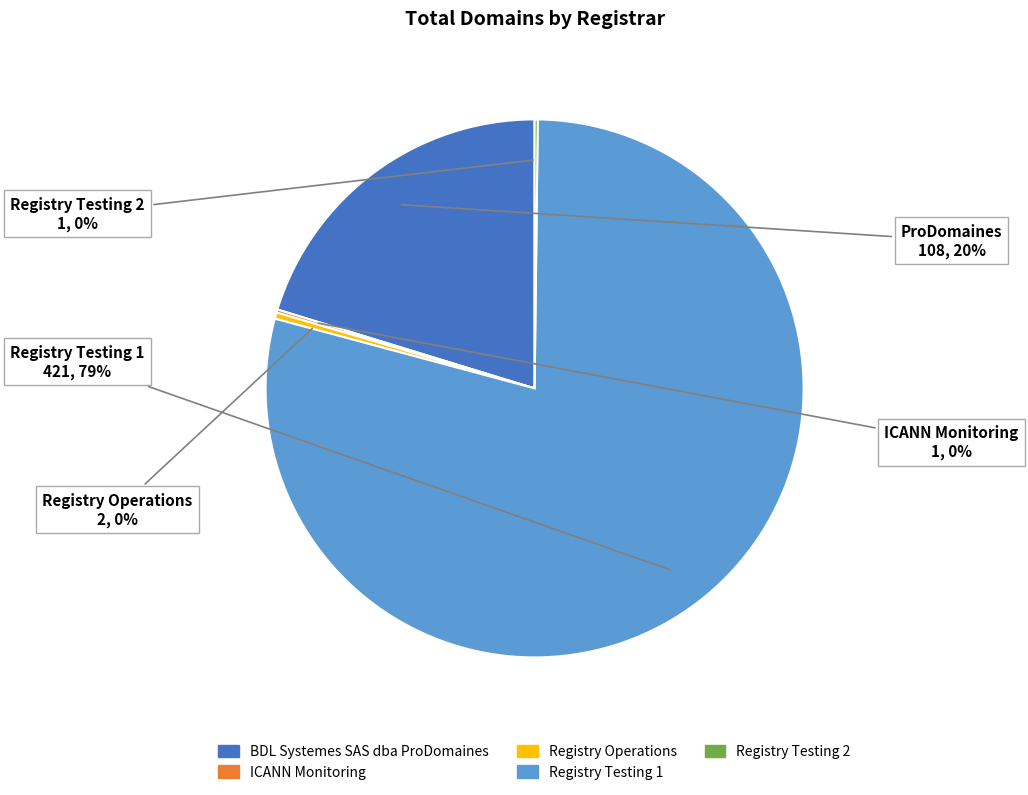

Does any single category account for the majority?

Yes